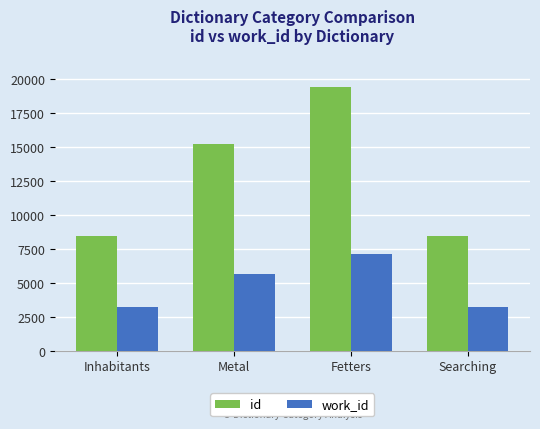

Is it true that id equals 8468 at Inhabitants?

True